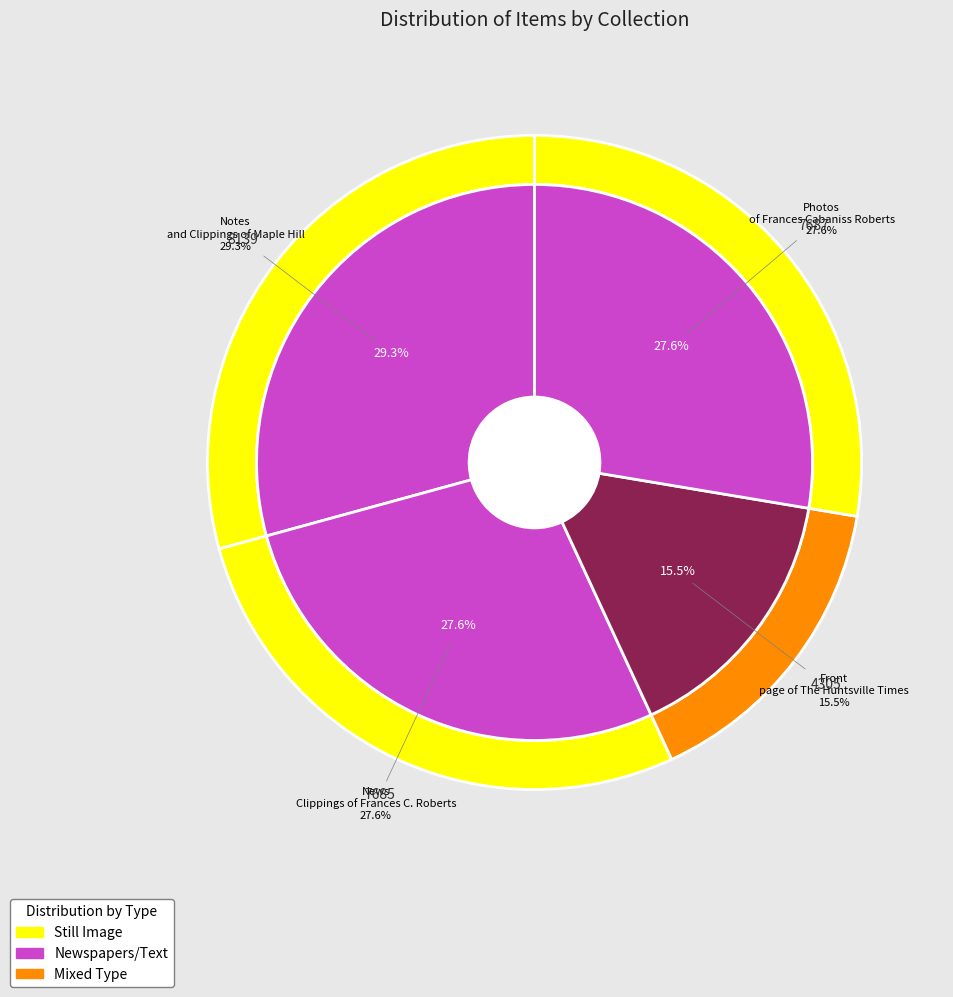

Which has a higher value, Photos of Frances Cabaniss Roberts or Front page of The Huntsville Times?

Photos of Frances Cabaniss Roberts